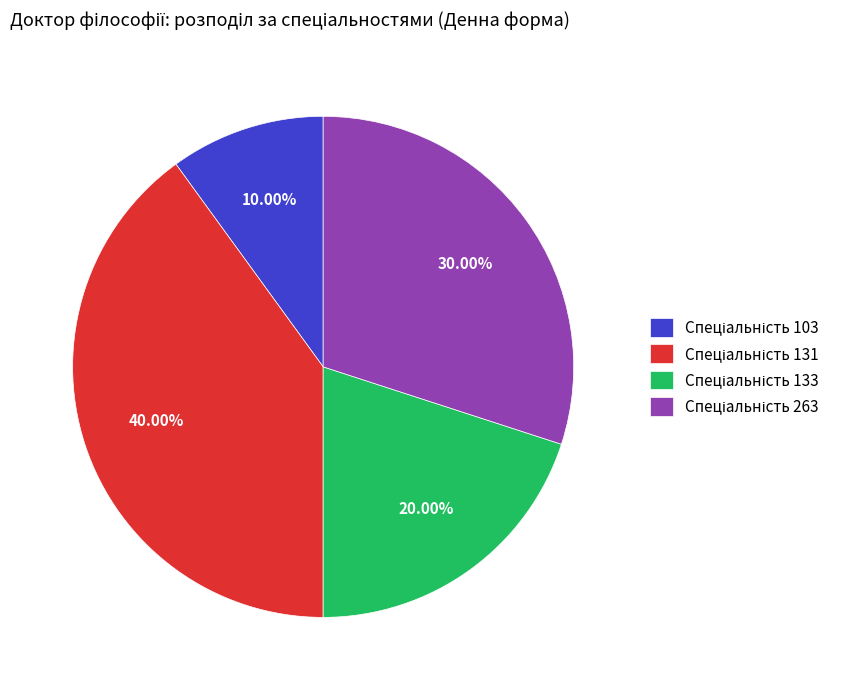

Does any single category account for the majority?

No